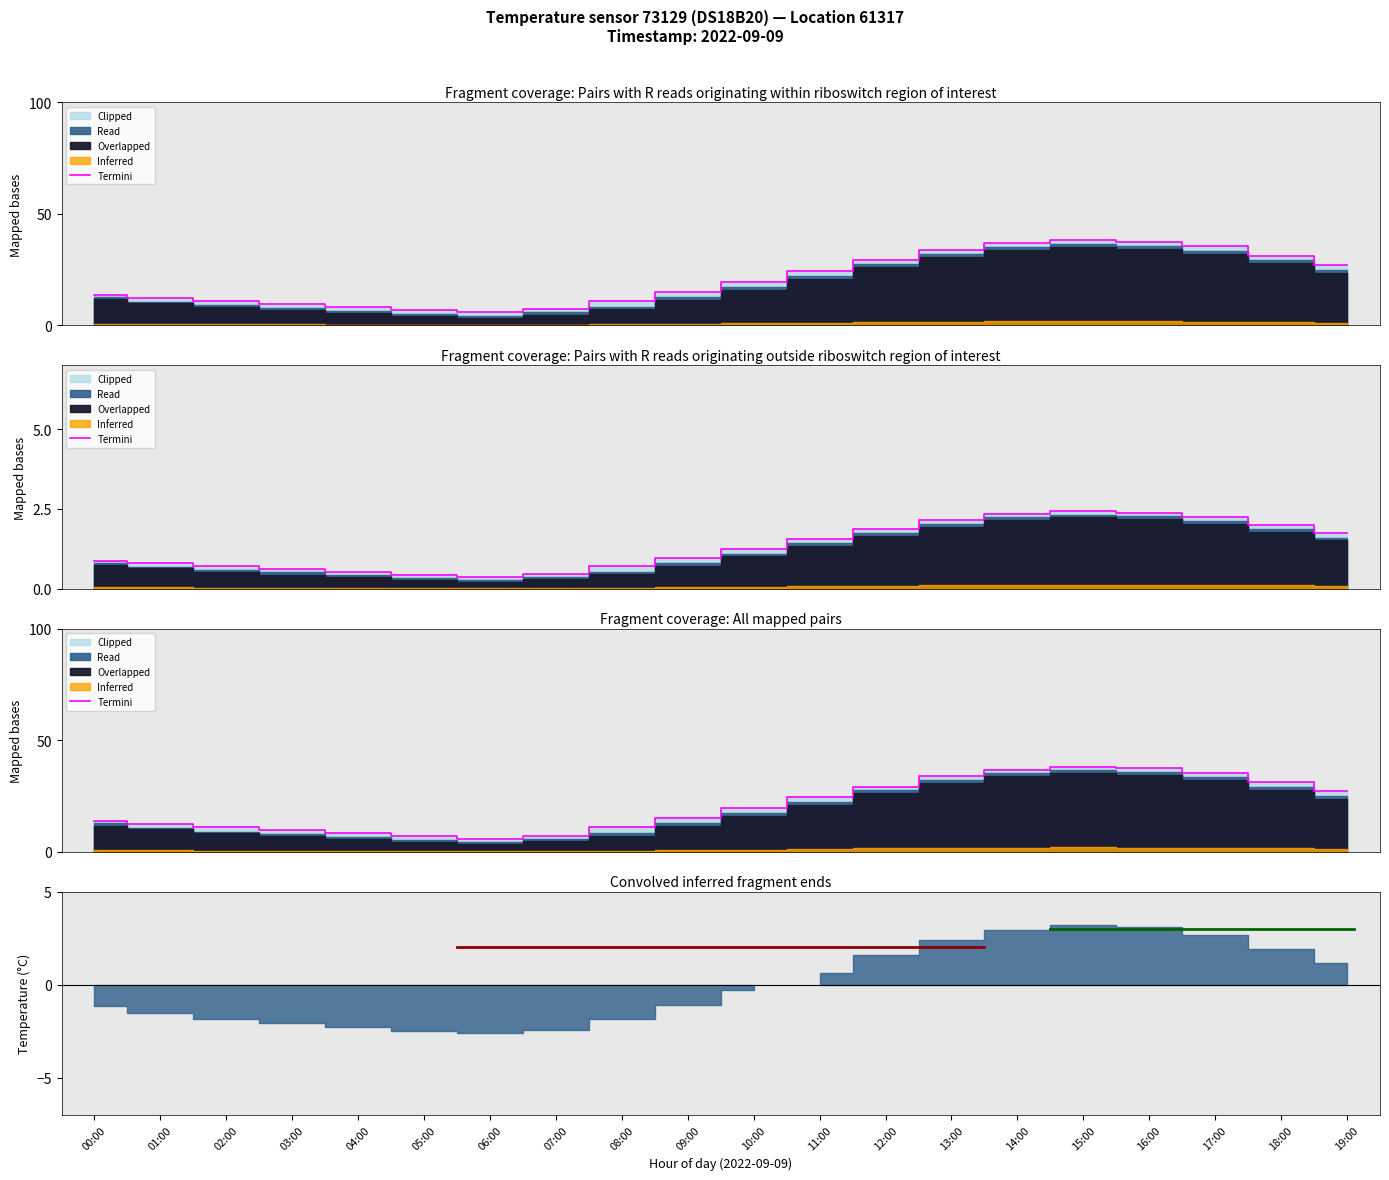

True or false: temperature_read has a value of 0.7 at 04:00.

False